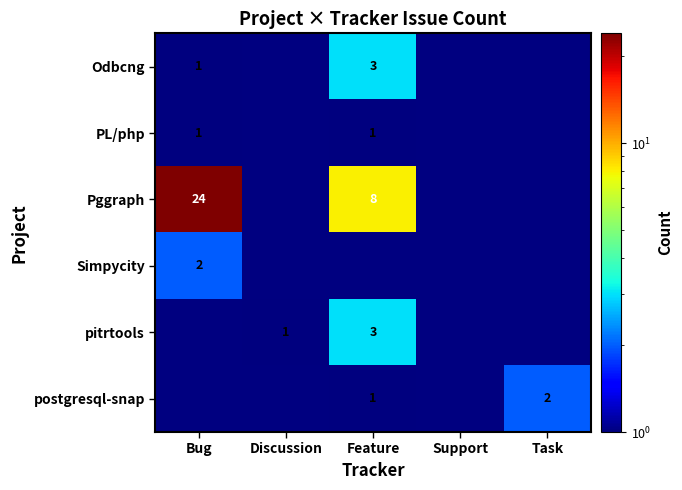

True or false: Simpycity has a value of 3 at Bug.

False